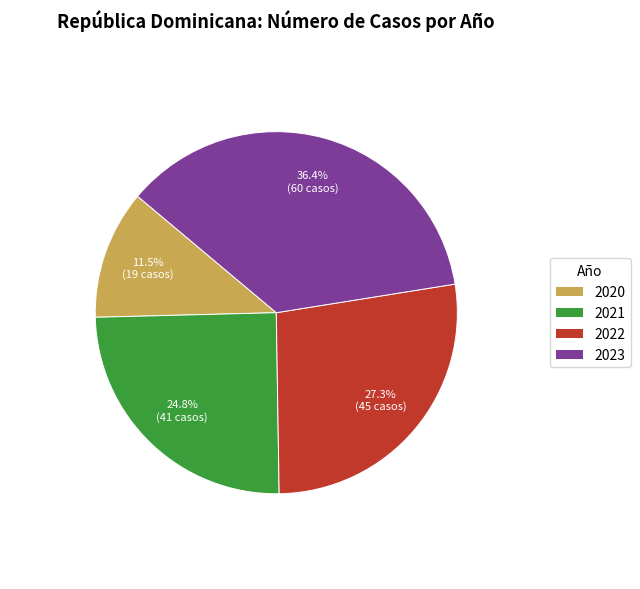

Between 2022 and 2023, which is larger?

2023